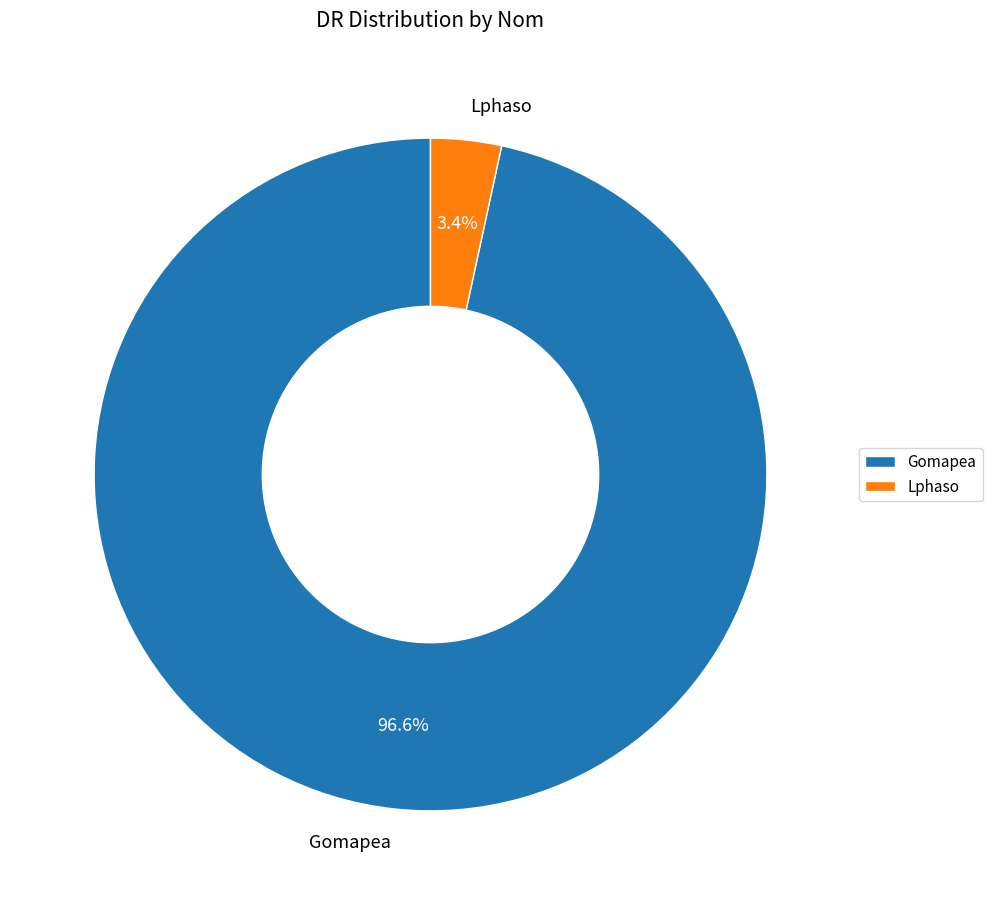

Between Gomapea and Lphaso, which is larger?

Gomapea